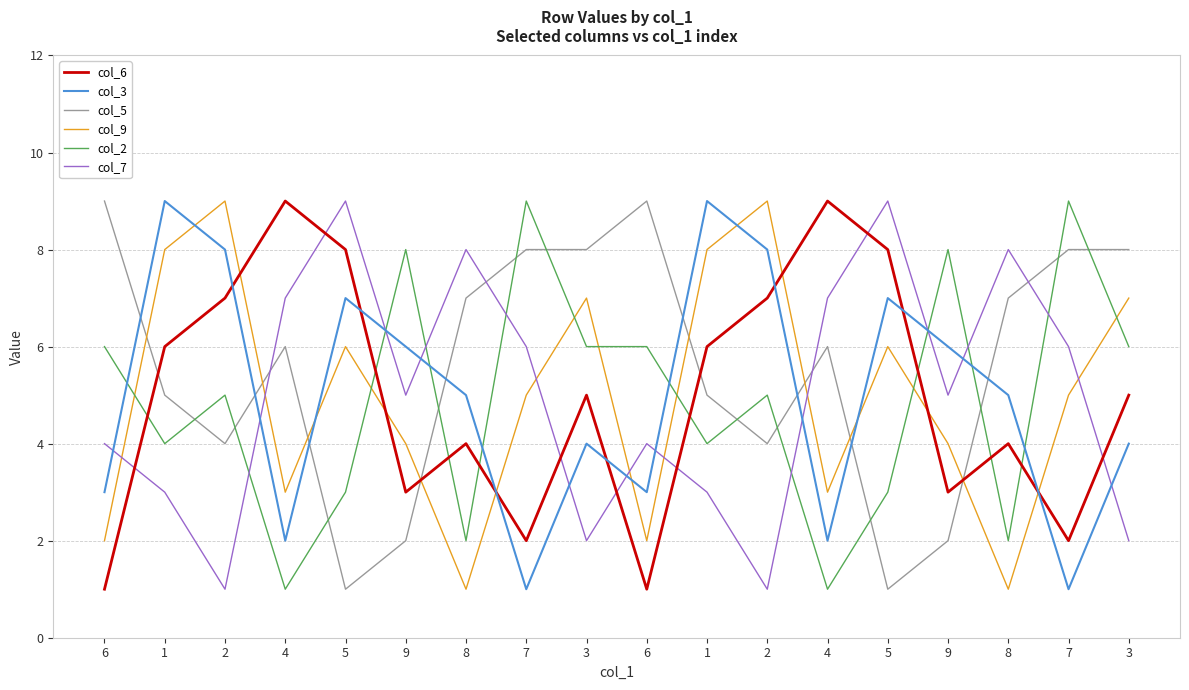

How many lines are shown in the chart?

6